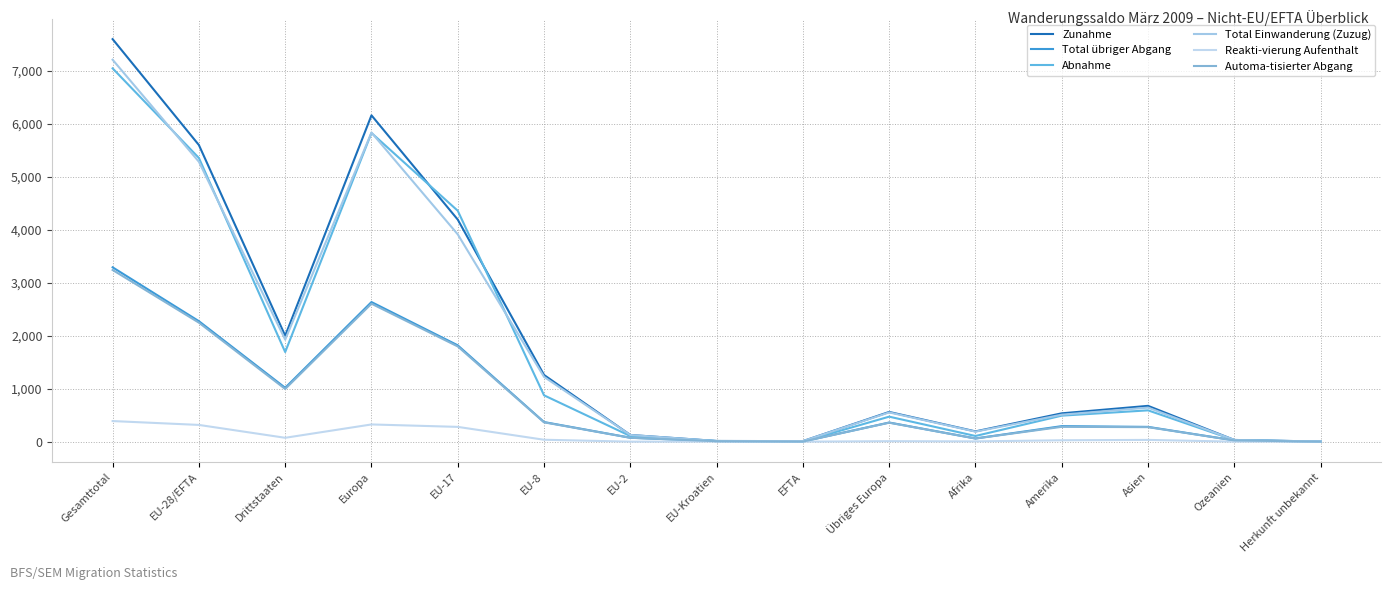

What are all the series names shown in the legend?

Zunahme, Total übriger Abgang, Abnahme, Total Einwanderung (Zuzug), Reakti-vierung Aufenthalt, Automa-tisierter Abgang